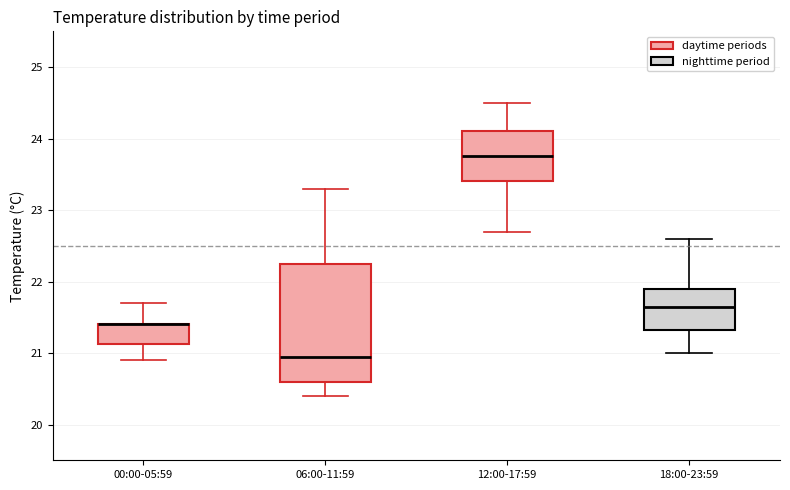

Which box is the tallest, from its lower edge to its upper edge?

06:00-11:59